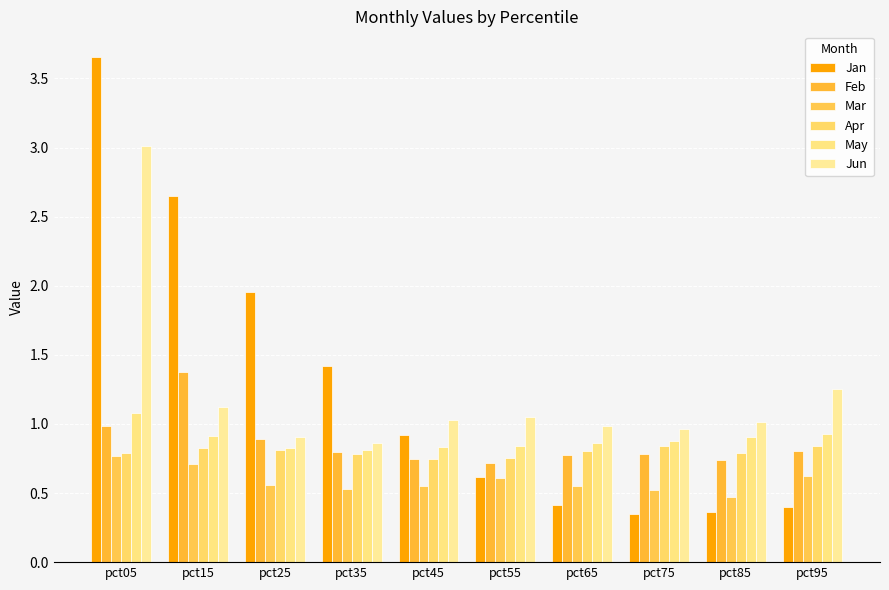

How many series are shown in this chart?

6